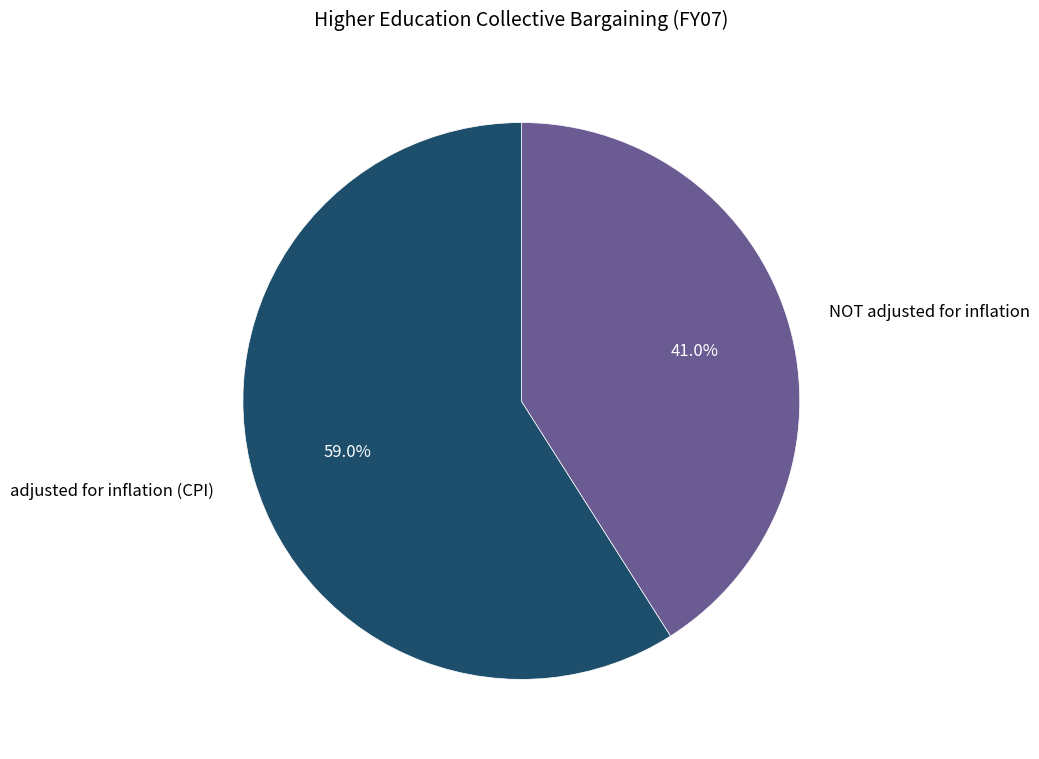

True or false: NOT adjusted for inflation accounts for 33% of the total.

False